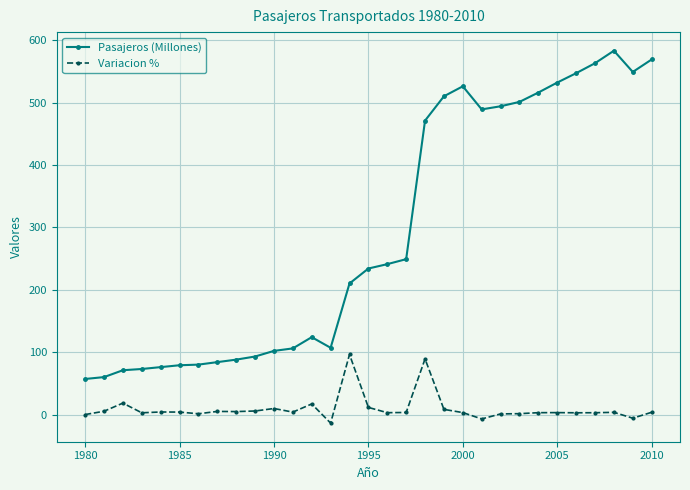

Does the chart have visible grid lines?

Yes